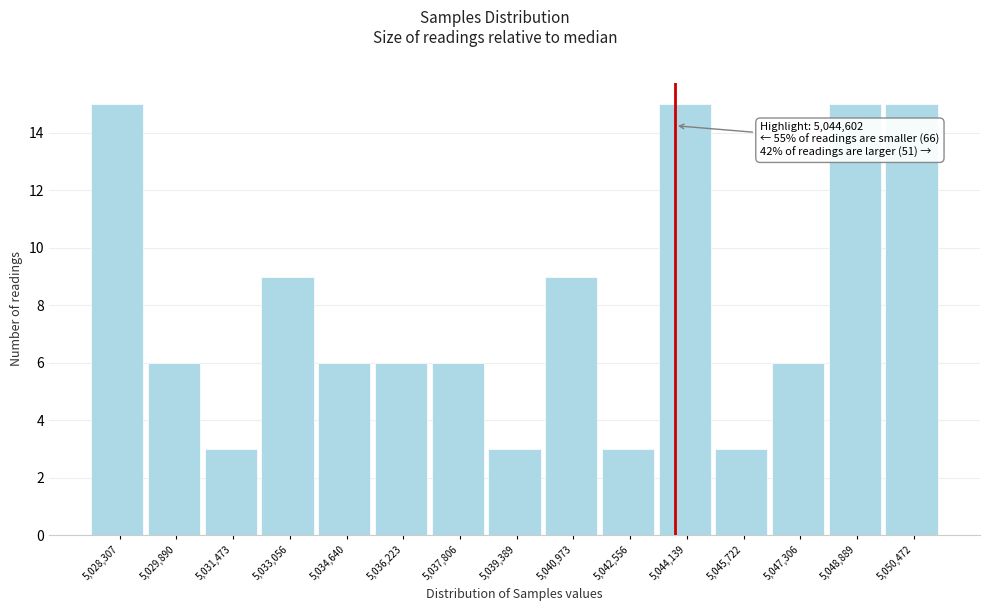

Reading right to left, what are all the values shown in this chart?

15	15	6	3	15	3	9	3	6	6	6	9	3	6	15